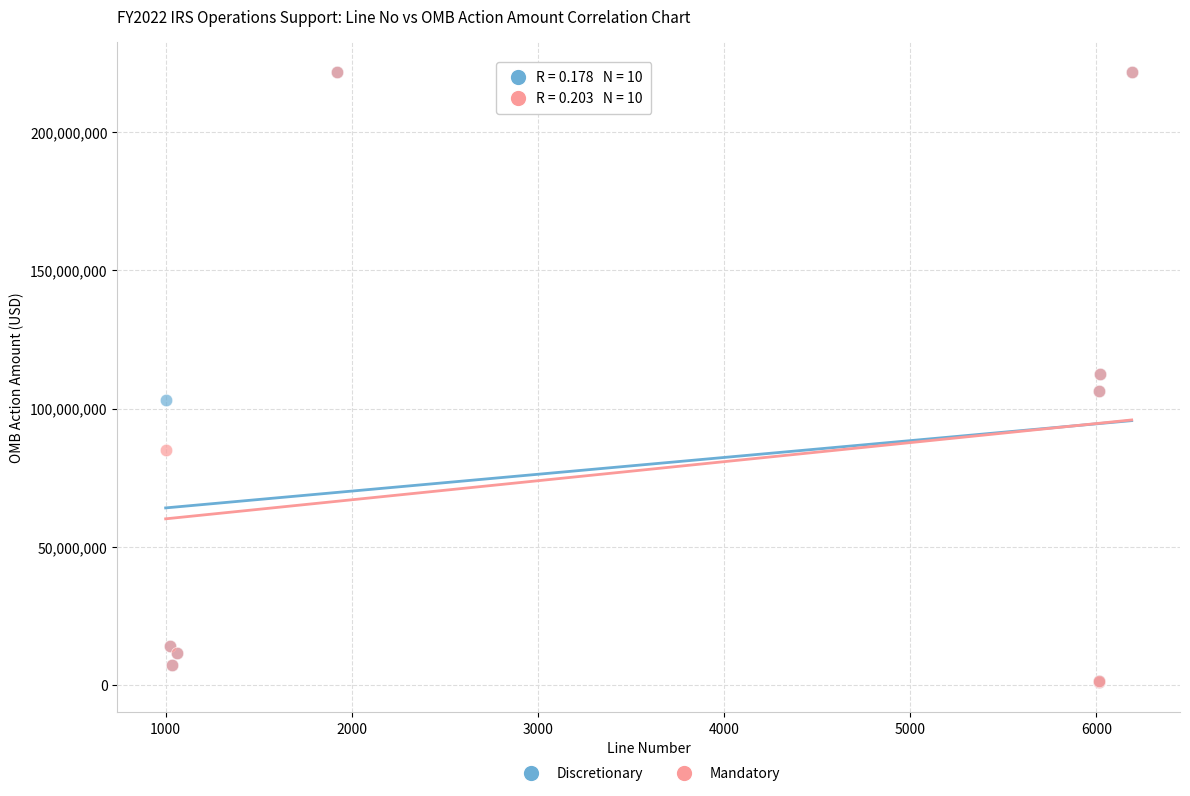

What are all the series names shown in the legend?

Discretionary, Mandatory